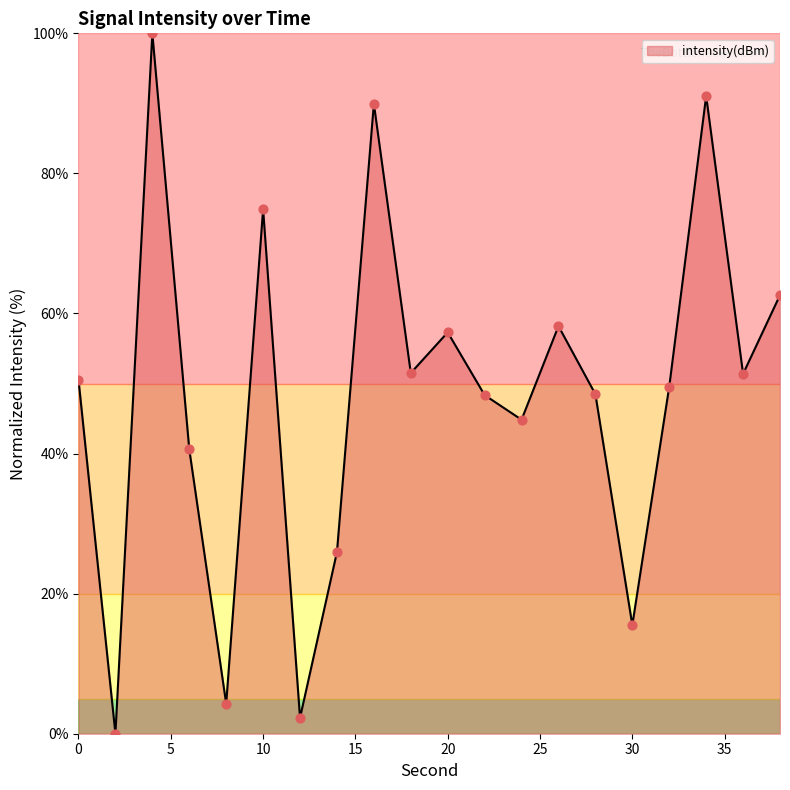

What is the greatest value displayed?

100.0